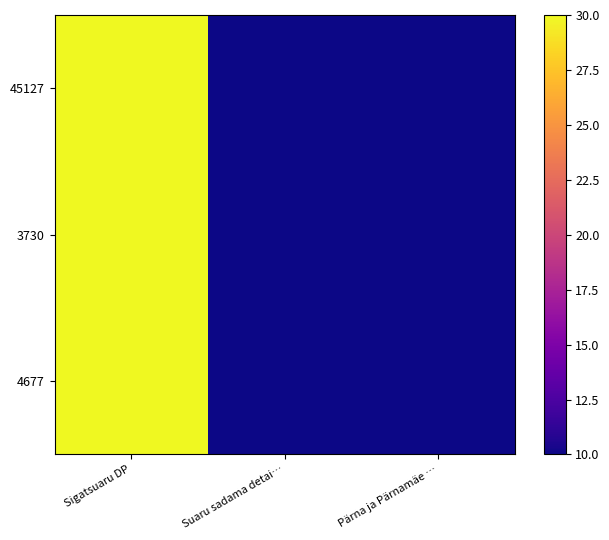

What is the difference between the maximum and second lowest values in the 3730 series?

20